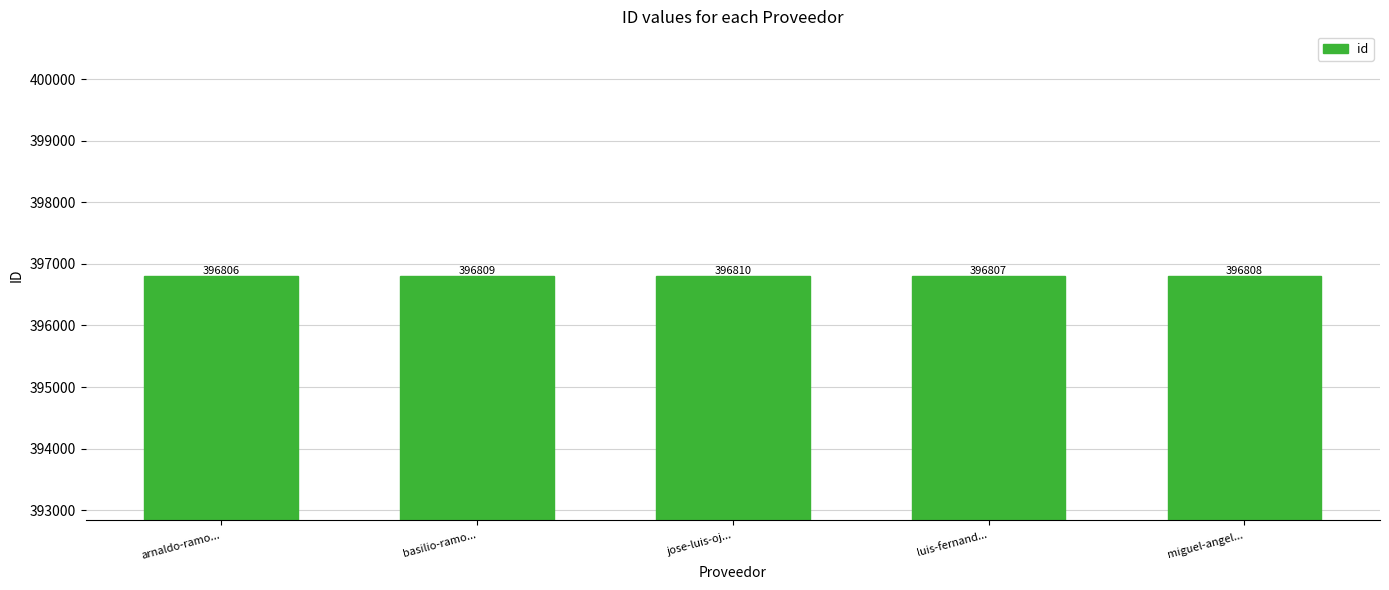

How many data points does each series have?

5